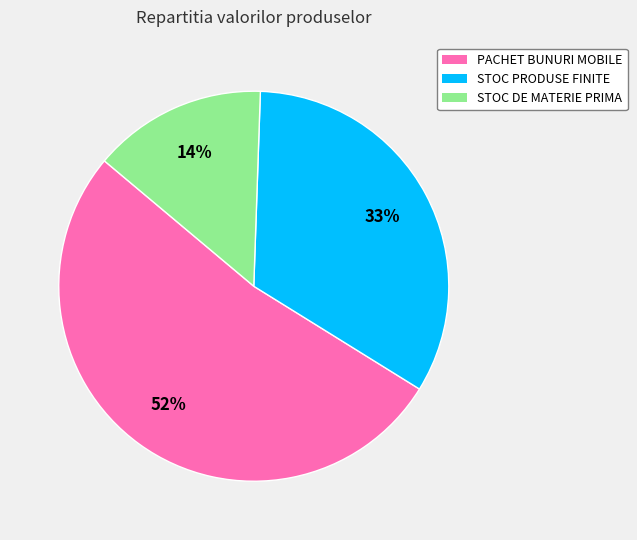

To the nearest percent, what percentage of the pie is STOC PRODUSE FINITE?

33%